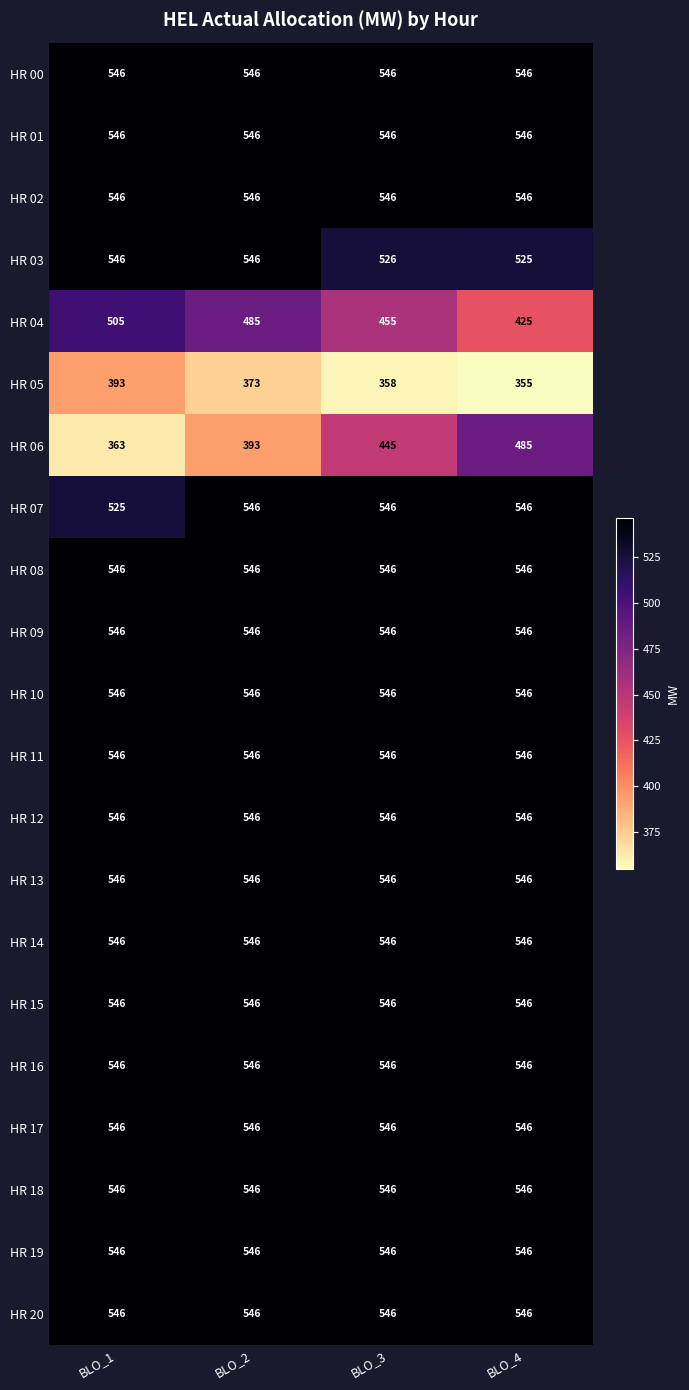

What is the sum of all HR 08 values?

2184